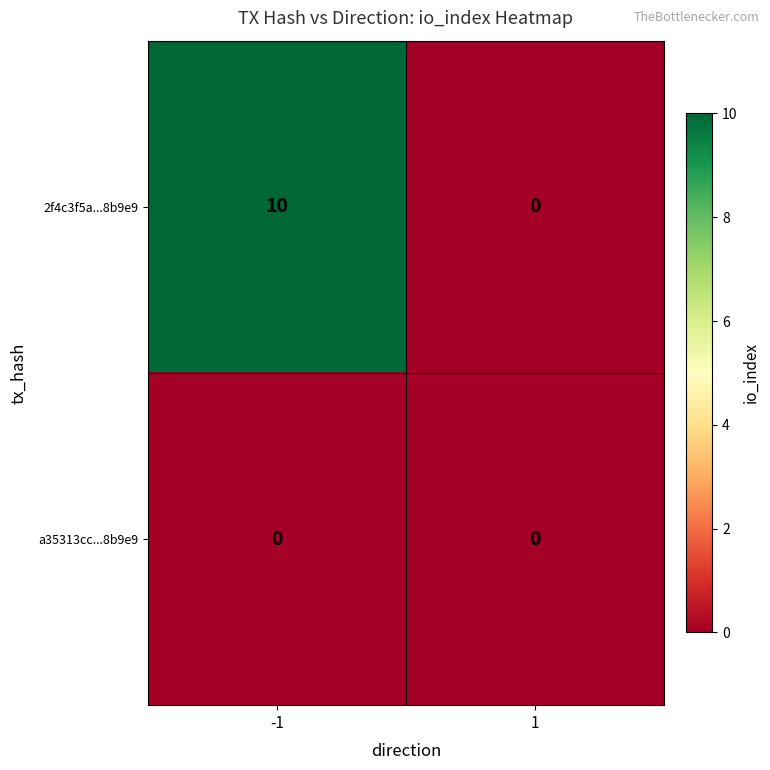

Reading left to right, list all the values displayed in this chart.

2f4c3f5a...8b9e9: -1=10	1=0
a35313cc...8b9e9: -1=0	1=0